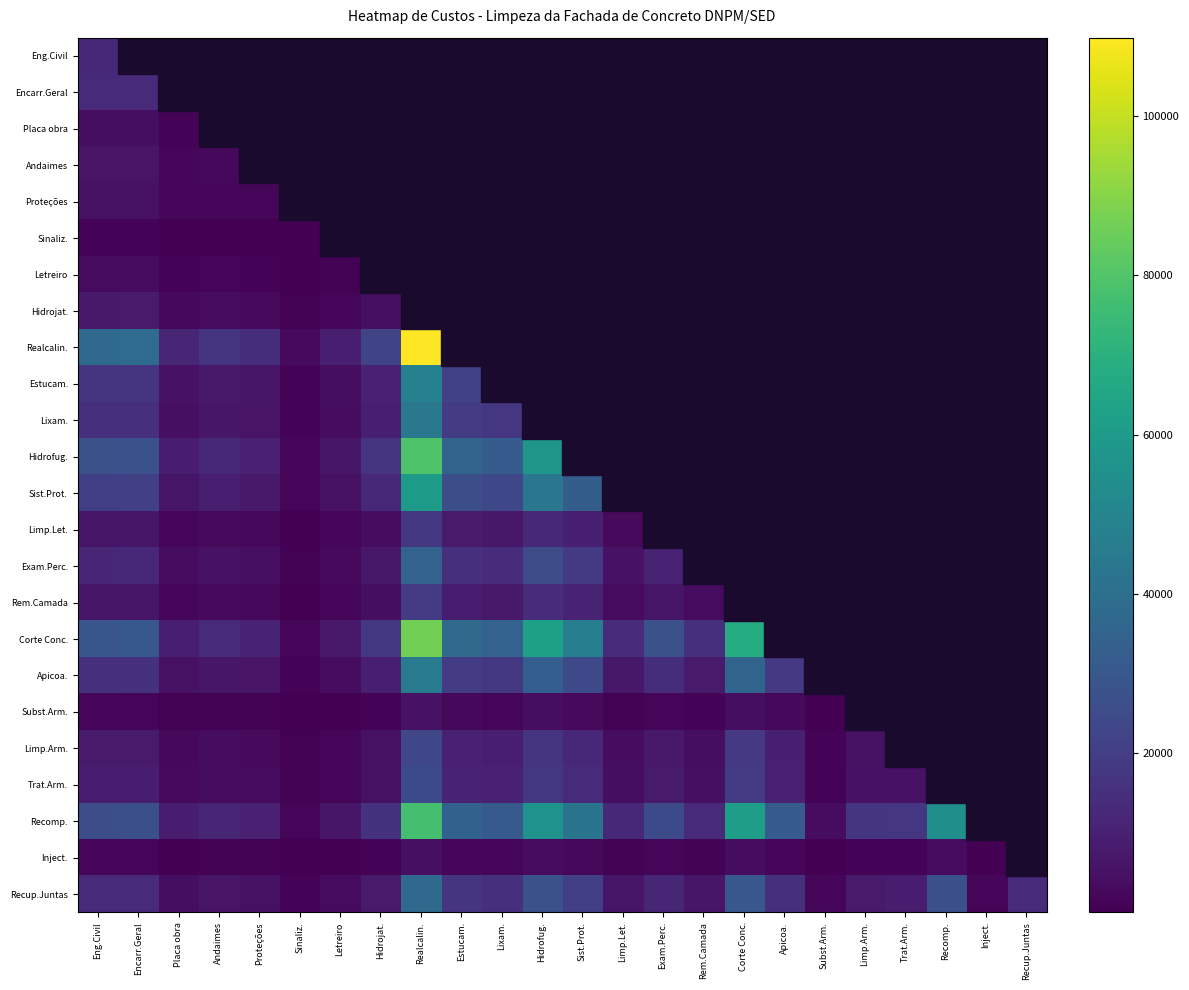

At how many categories does at least one series exceed 65754?

2